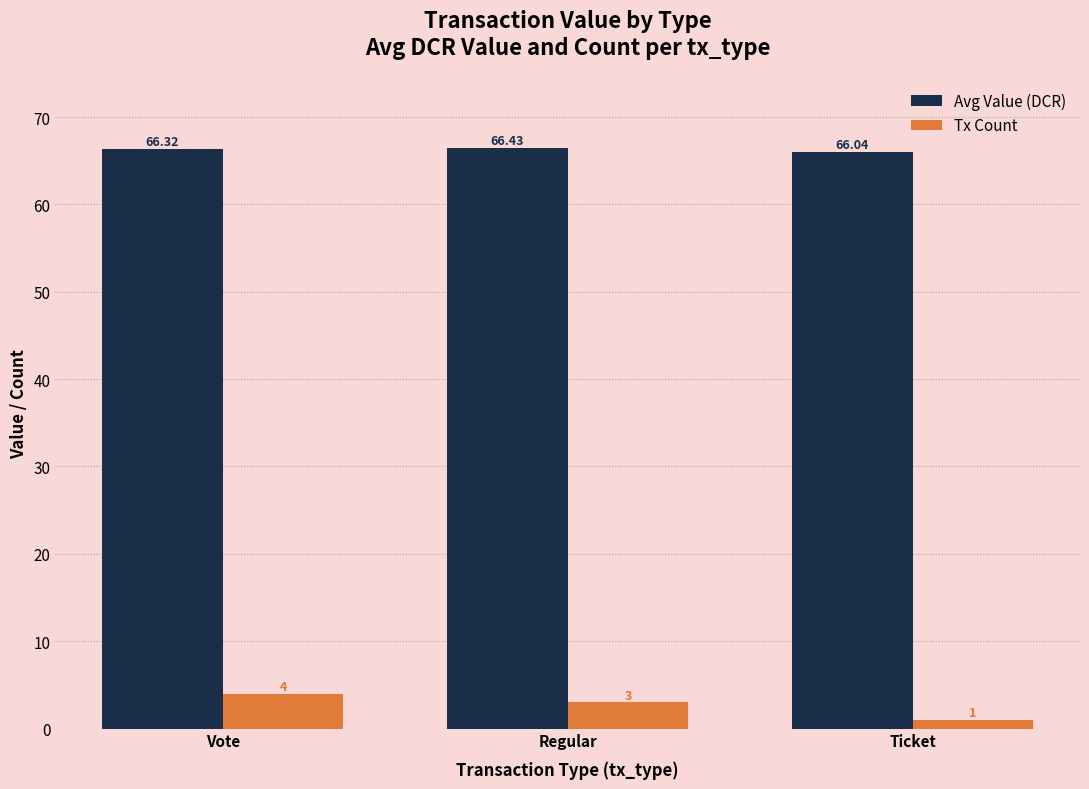

What is the sum of all Avg Value (DCR) values?

198.8